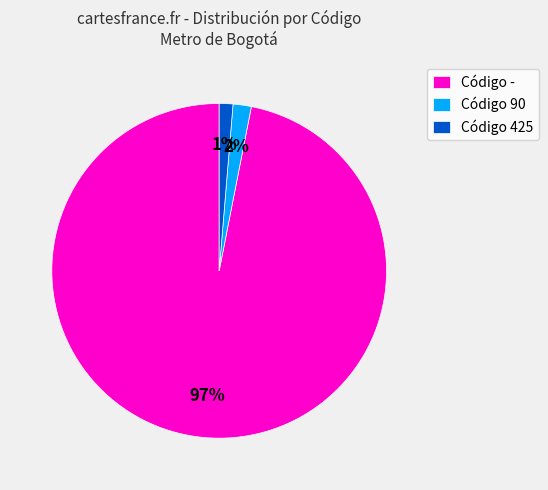

To the nearest percent, what is the difference between the largest and smallest slice percentages?

96%